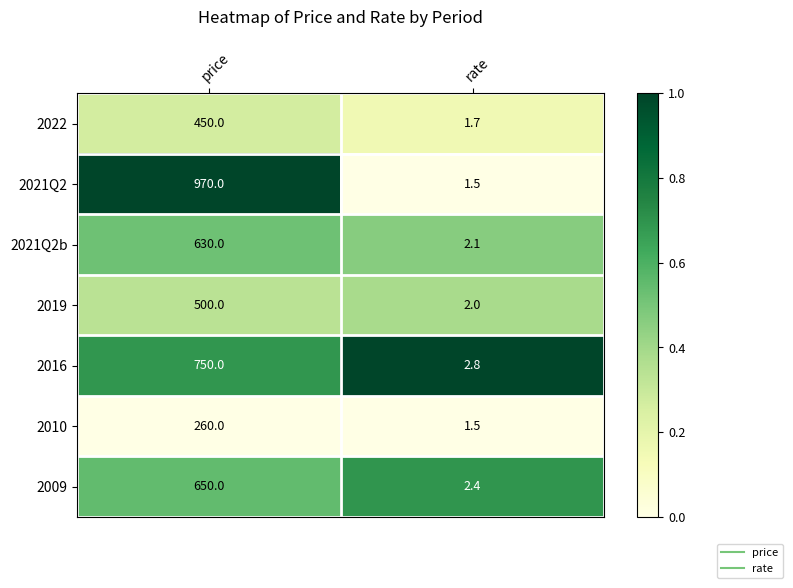

Where is 2021Q2 nearest to the value 485?

rate